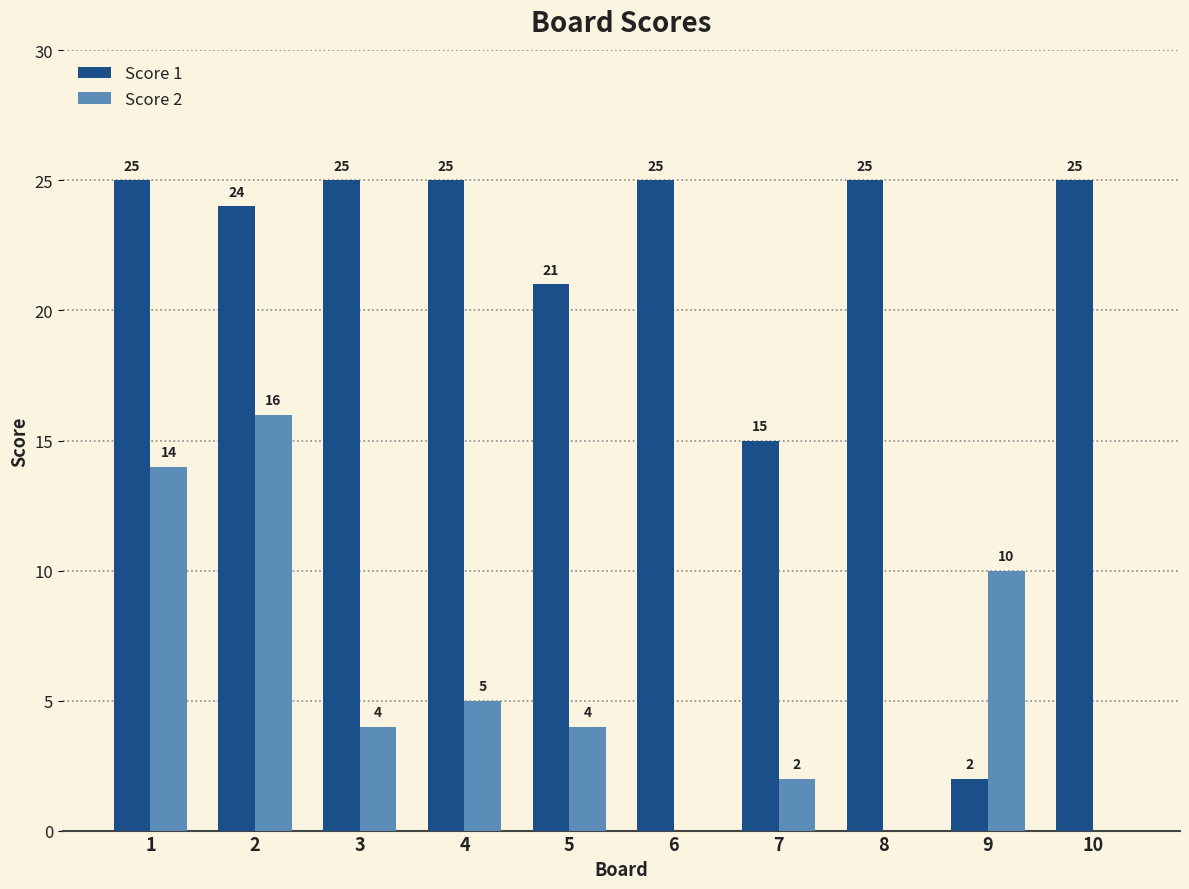

Which series changed the most between 4 and 5?

Score 1